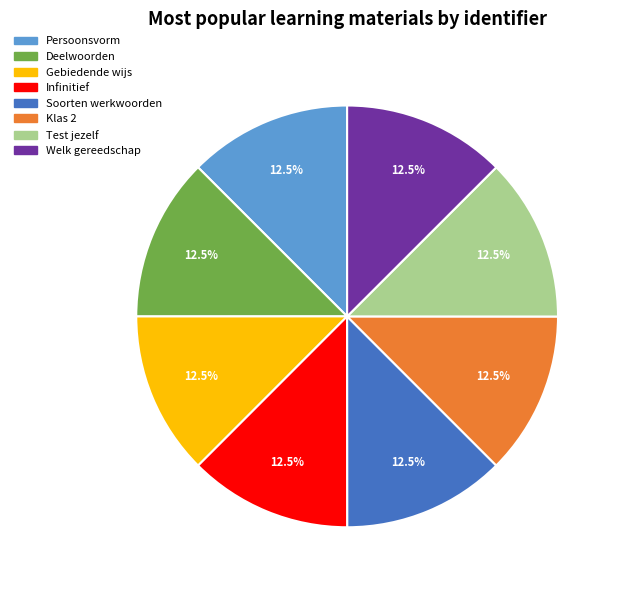

Approximately how many times larger is the value at Persoonsvorm compared to Gebiedende wijs?

1.0